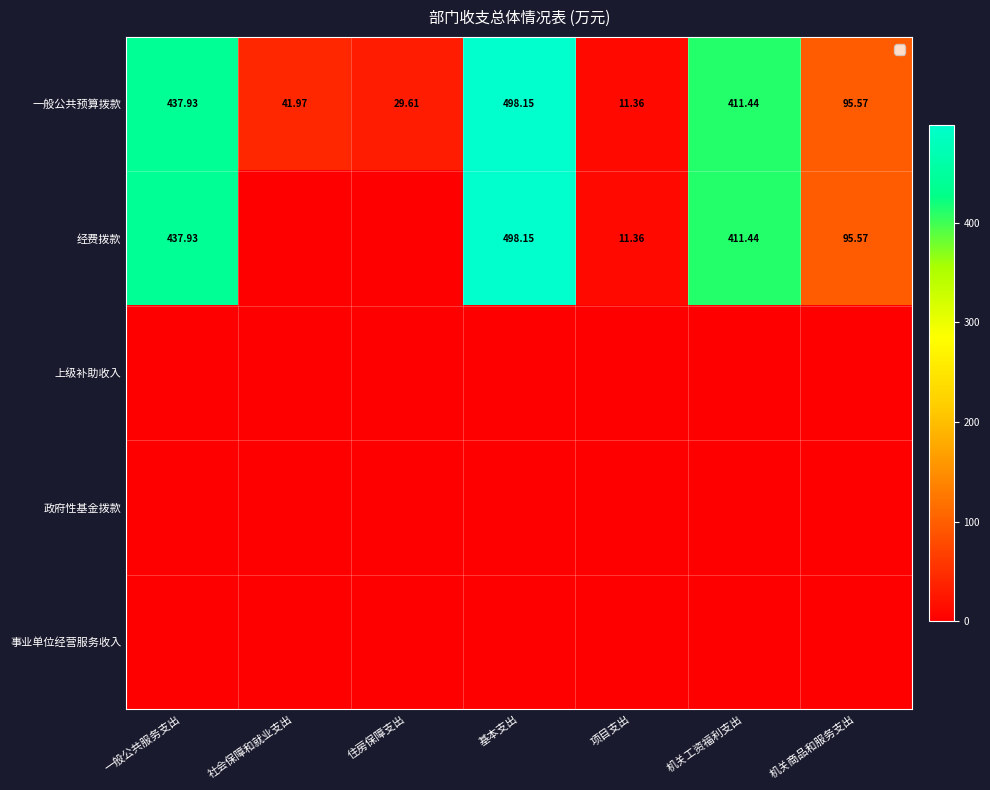

At which label does 一般公共预算拨款 reach its minimum?

项目支出